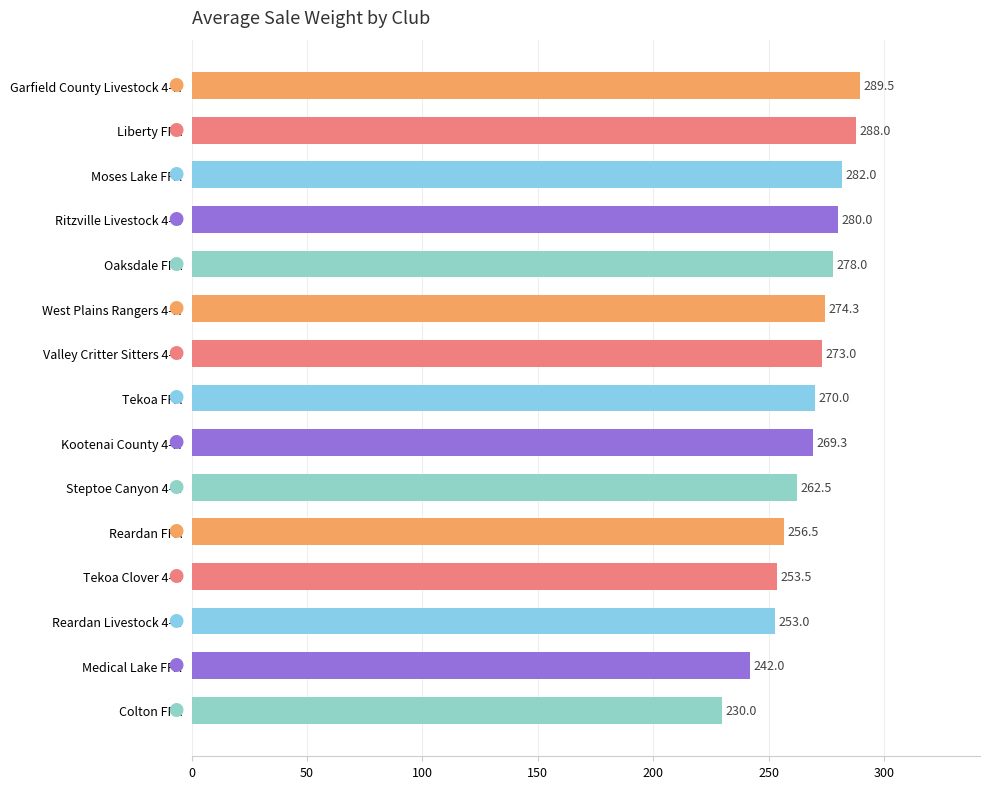

Where is the data nearest to the value 259?

Reardan FFA